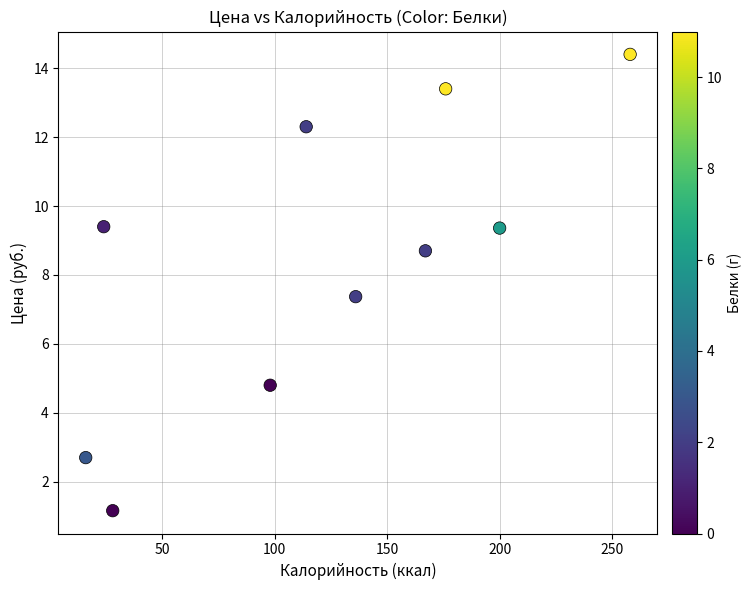

What is the range of Y values (max minus min)?

13.2